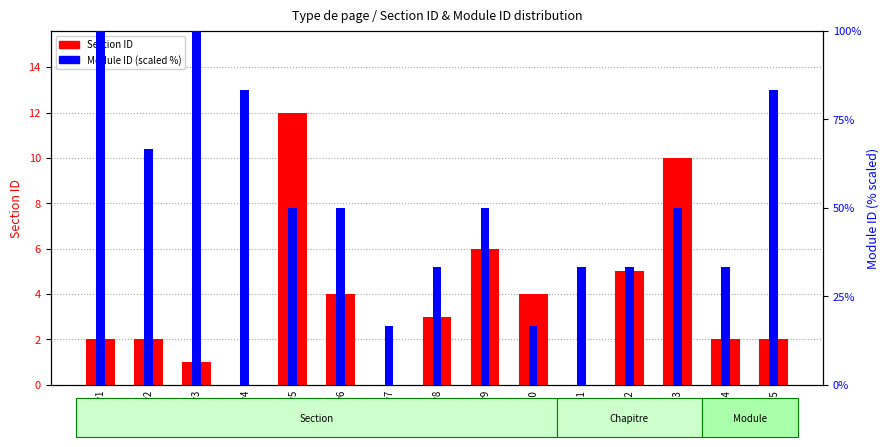

Reading right to left, list all the values displayed in this chart.

Section ID: Row15=2.0	Row14=2.0	Row13=10.0	Row12=5.0	Row11=0.0	Row10=4.0	Row9=6.0	Row8=3.0	Row7=0.0	Row6=4.0	Row5=12.0	Row4=0.0	Row3=1.0	Row2=2.0	Row1=2.0
Module ID (scaled): Row15=83.3	Row14=33.3	Row13=50.0	Row12=33.3	Row11=33.3	Row10=16.7	Row9=50.0	Row8=33.3	Row7=16.7	Row6=50.0	Row5=50.0	Row4=83.3	Row3=100.0	Row2=66.7	Row1=100.0